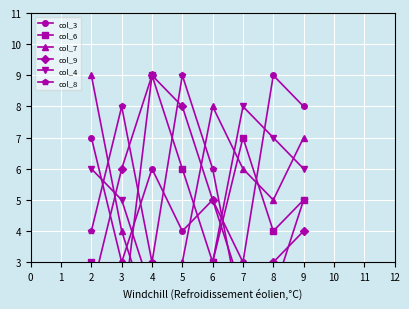

True or false: col_3 has a value of 4 at 5.

True